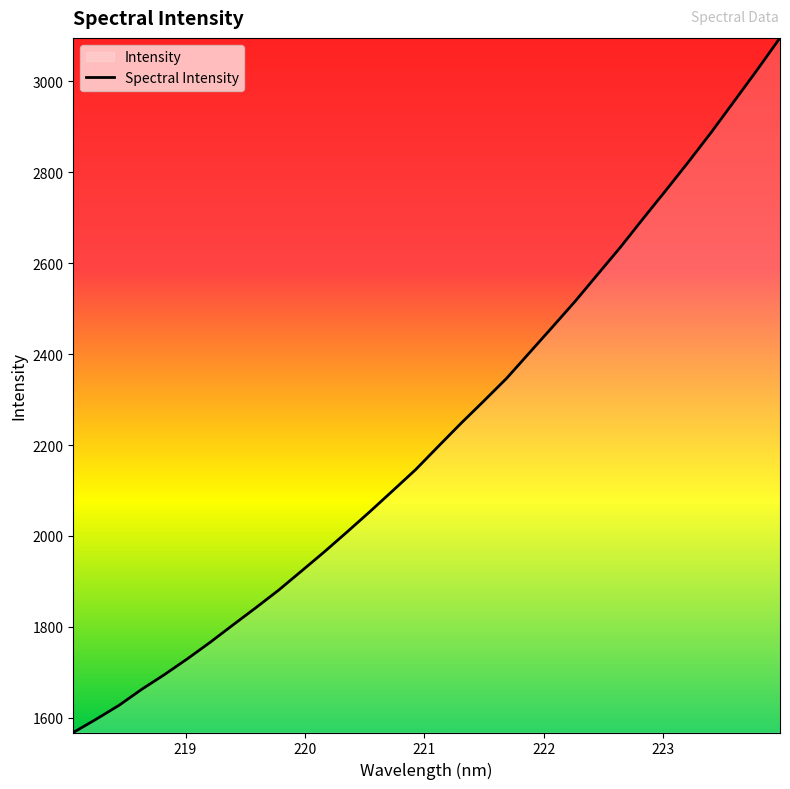

What is the difference between the maximum and minimum values?

1527.5